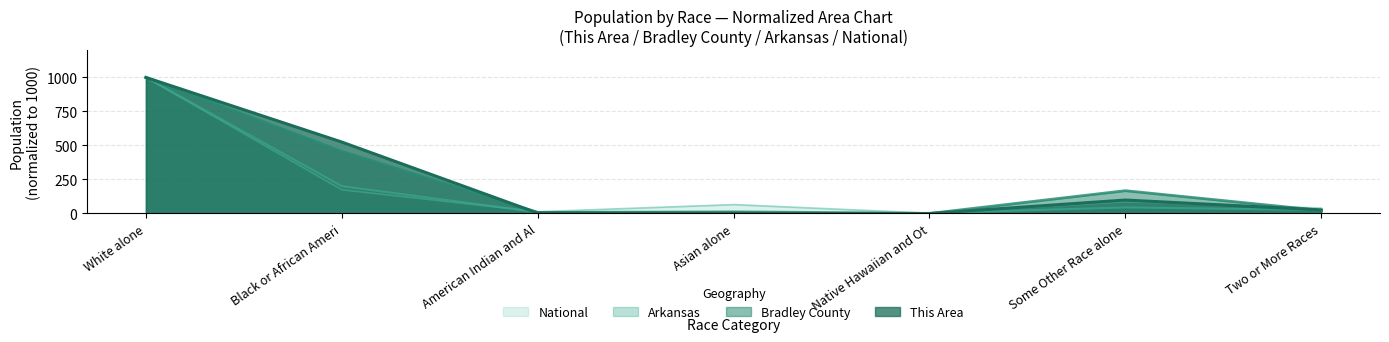

The value of Bradley County at Asian alone is 5.4. True or false?

False